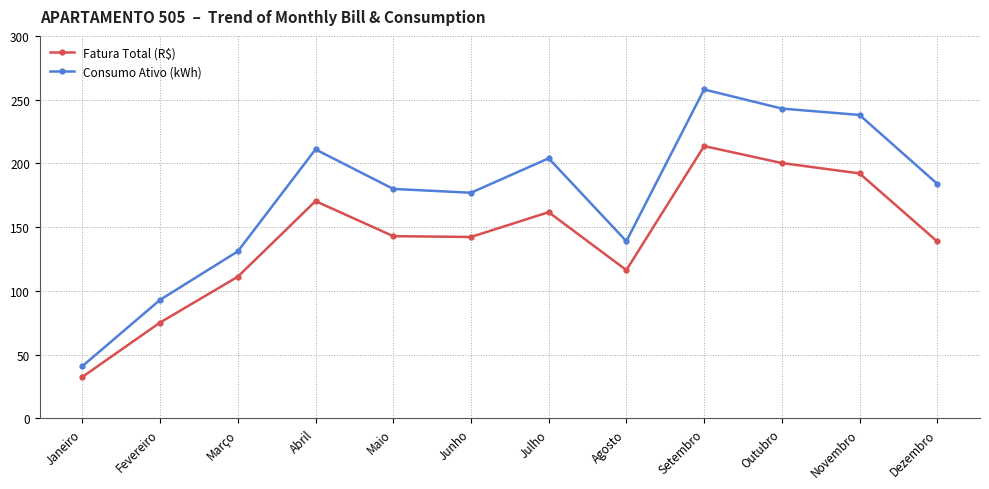

Which series has the largest total across all categories?

Consumo Ativo (kWh)